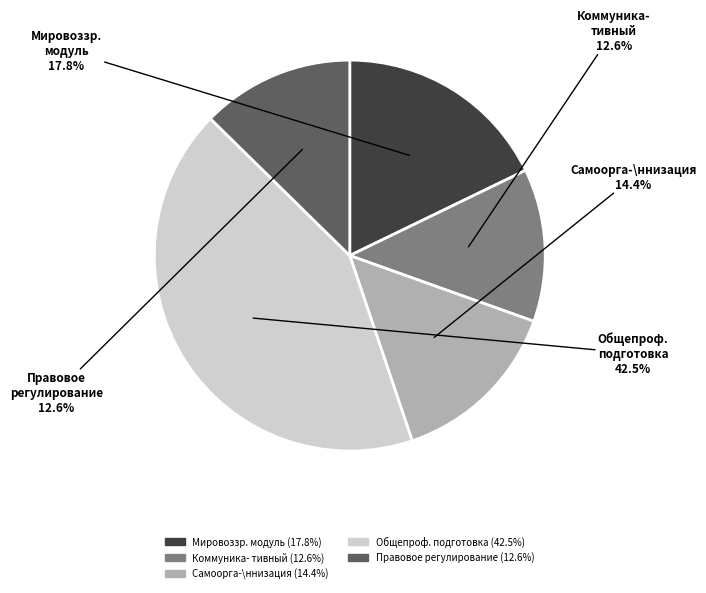

How many segments does this pie chart have?

5